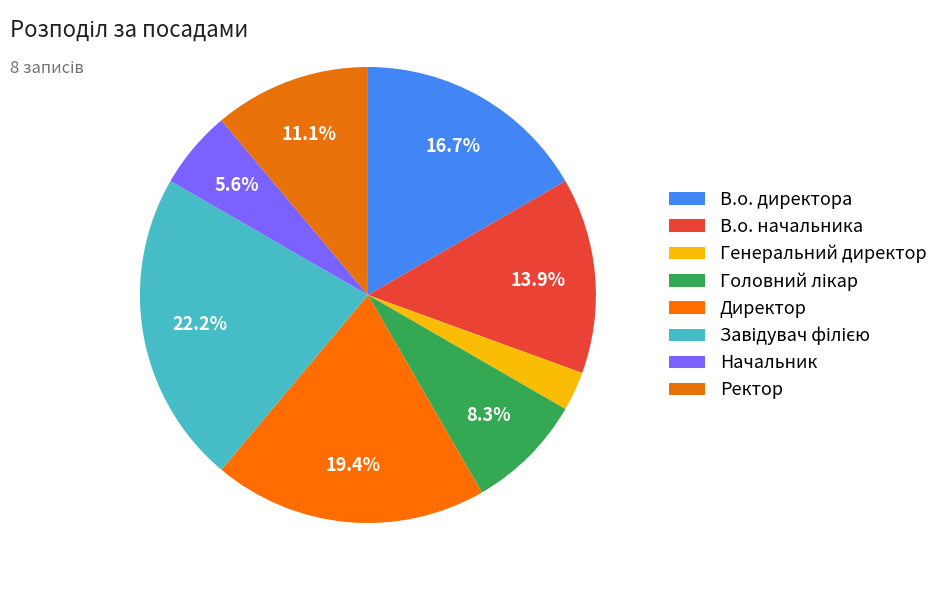

Between Ректор and Завідувач філією, which is larger?

Завідувач філією